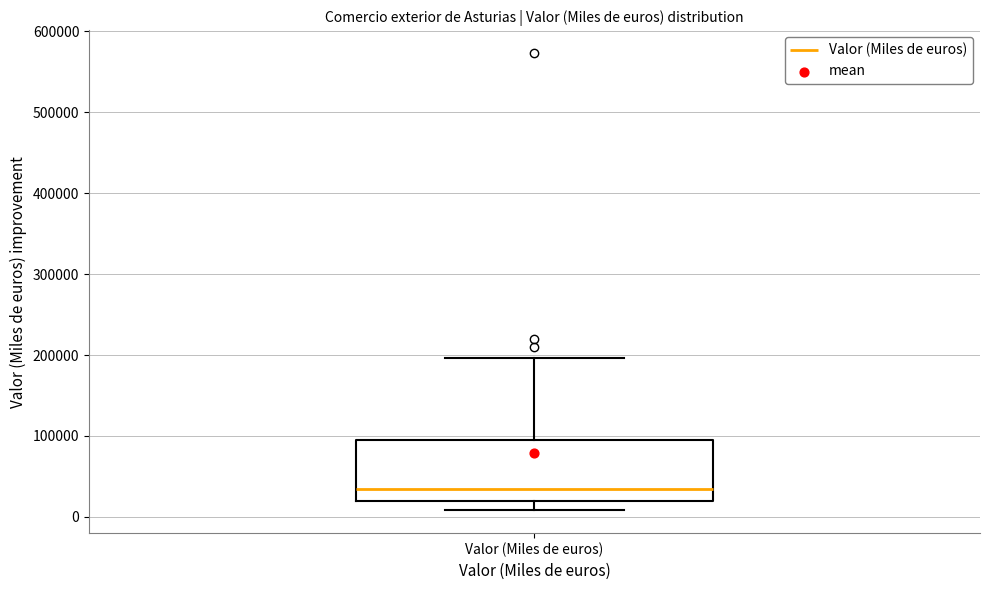

Transcribe this box plot: give where the median line is, the range the box spans, and where the two whiskers end, as read against the y-axis. The values are not printed on the chart, so give them approximately, as read against the axis.

median 30000, box 20000 to 100000, whiskers 10000 to 200000